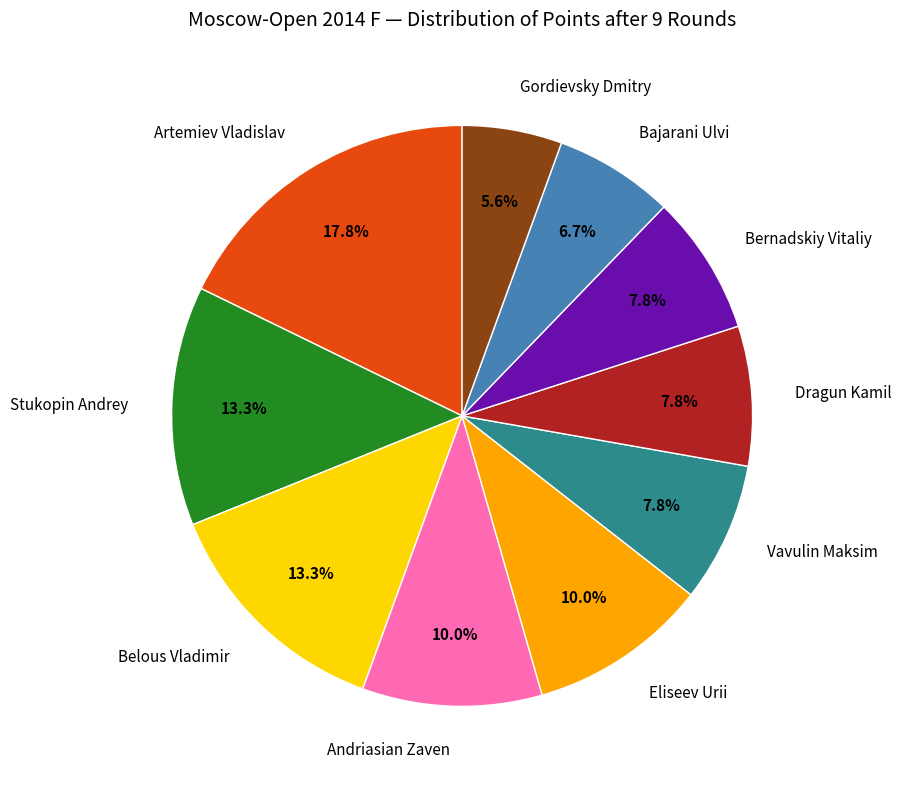

Does Andriasian Zaven account for over 50% of the chart?

No